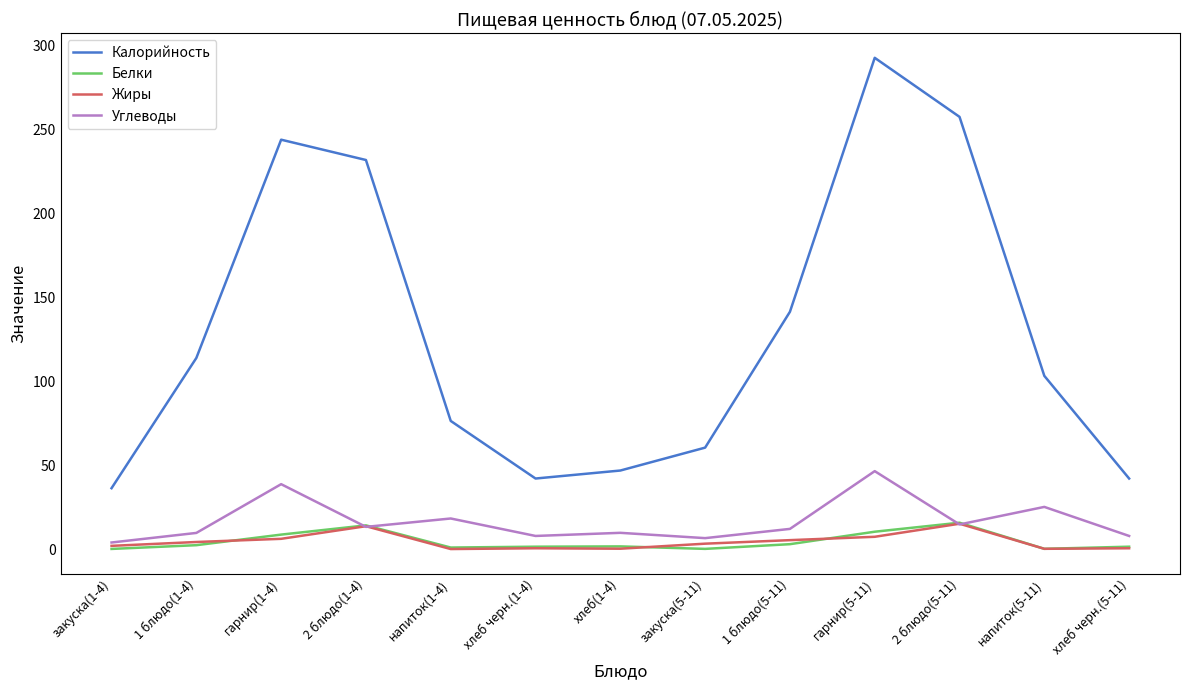

What is the total value across all series at хлеб черн.(1-4)?

51.7